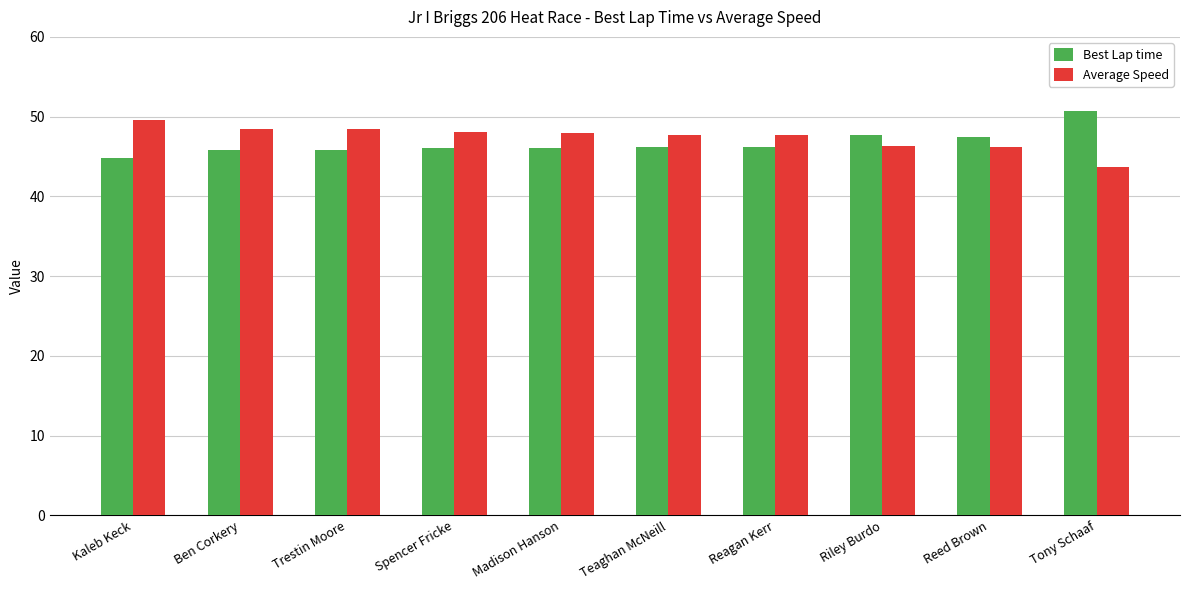

What is the total value across all series at Kaleb Keck?

94.5